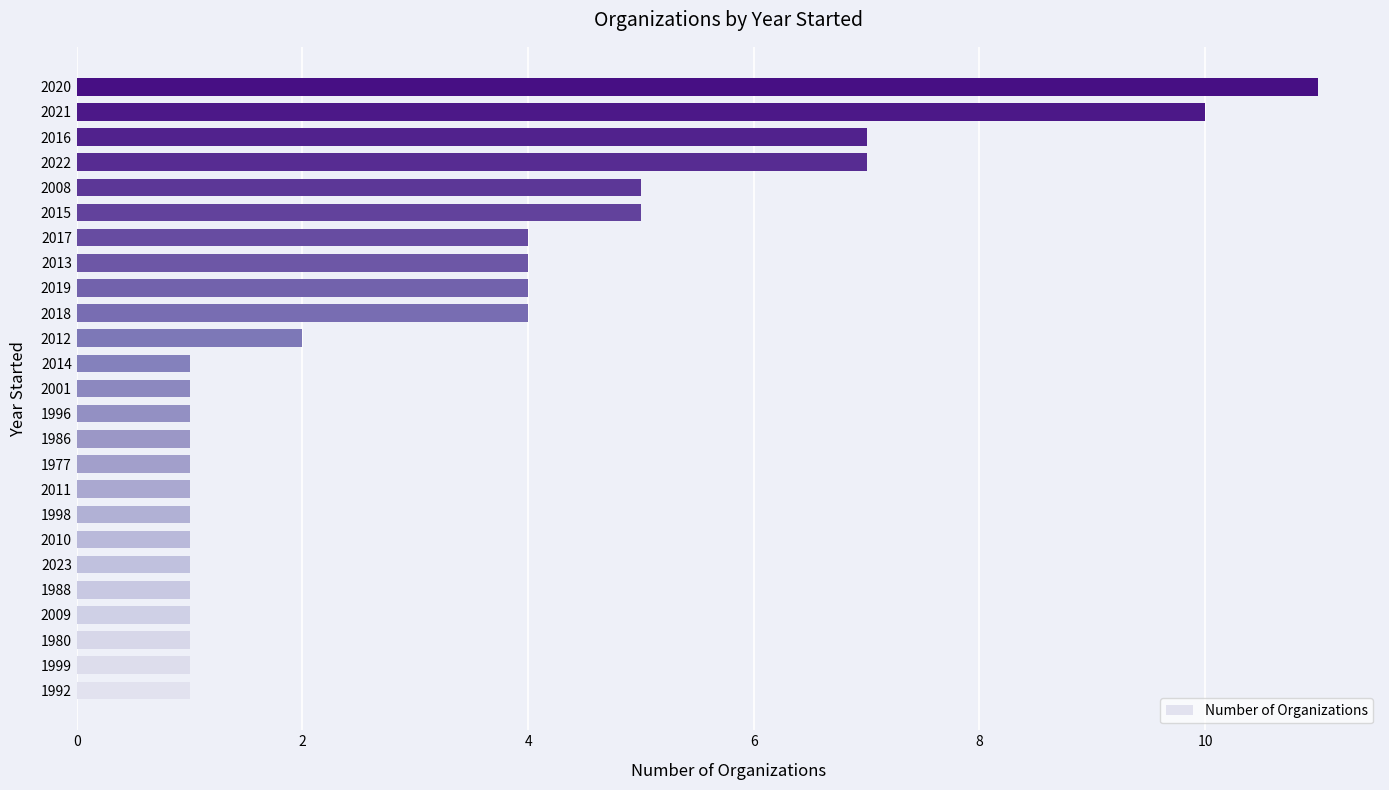

Read the value at 2020.

11